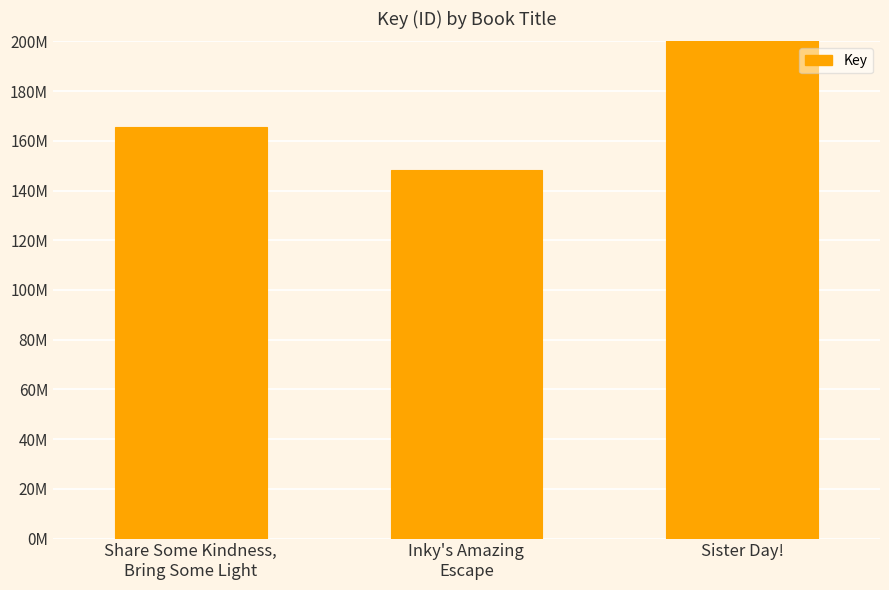

Where is the data nearest to the value 314239975?

Share Some Kindness,
Bring Some Light